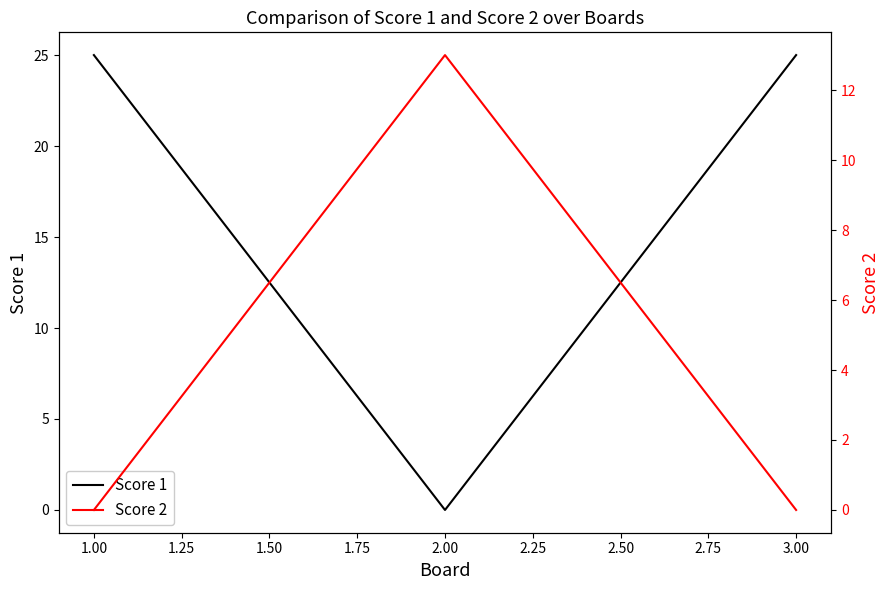

What are all the series names shown in the legend?

Score 1, Score 2